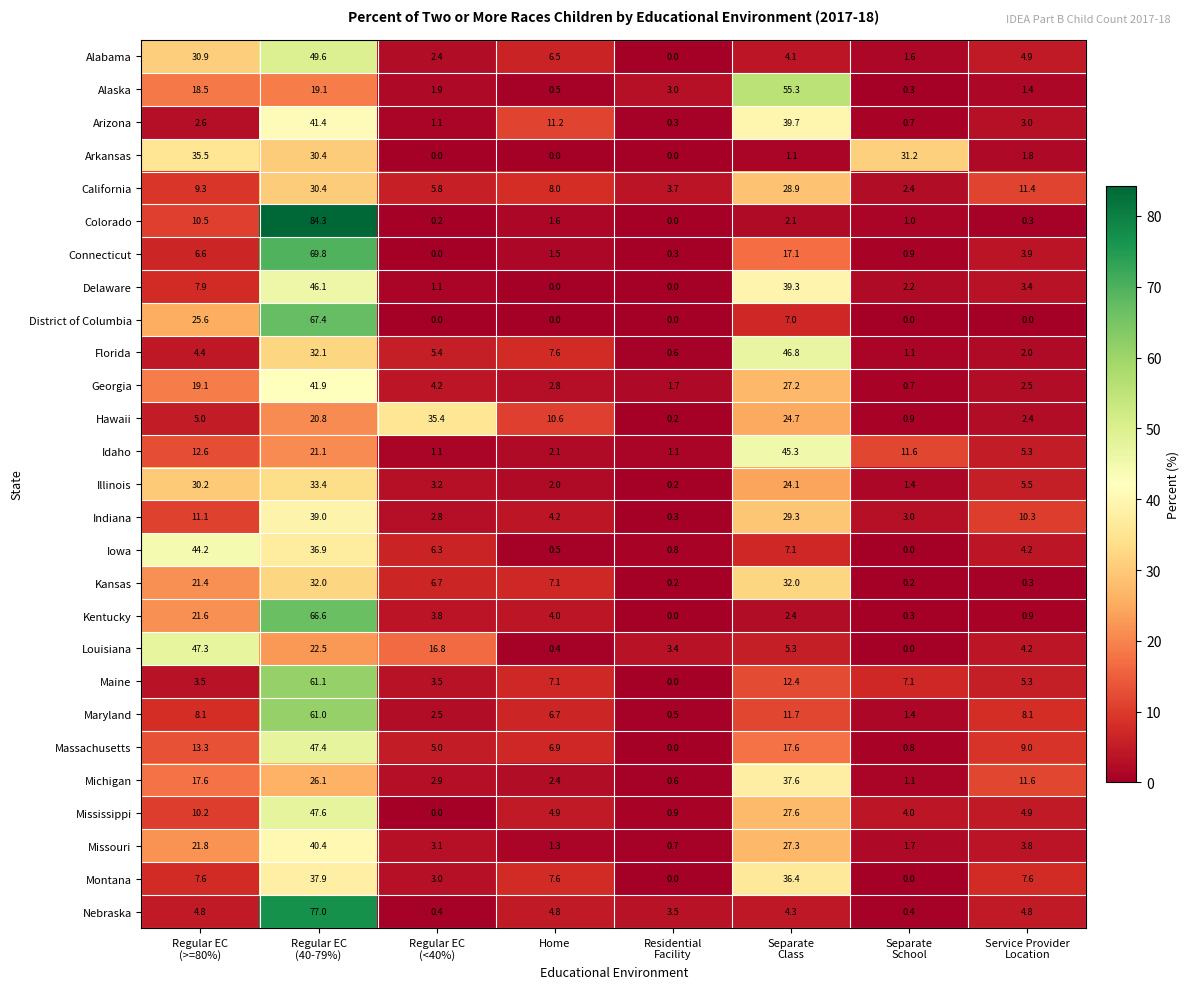

At which category is the sum across all series the highest?

Regular EC
(40-79%)